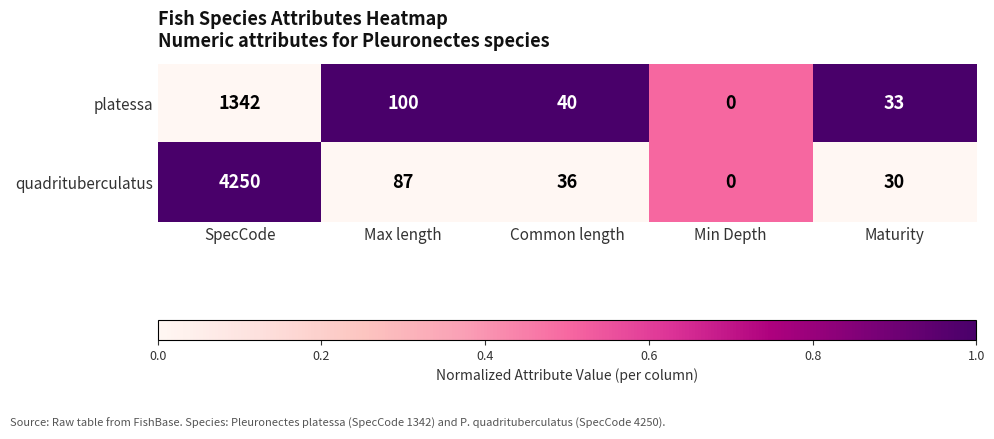

At which category is the sum across all series the highest?

SpecCode